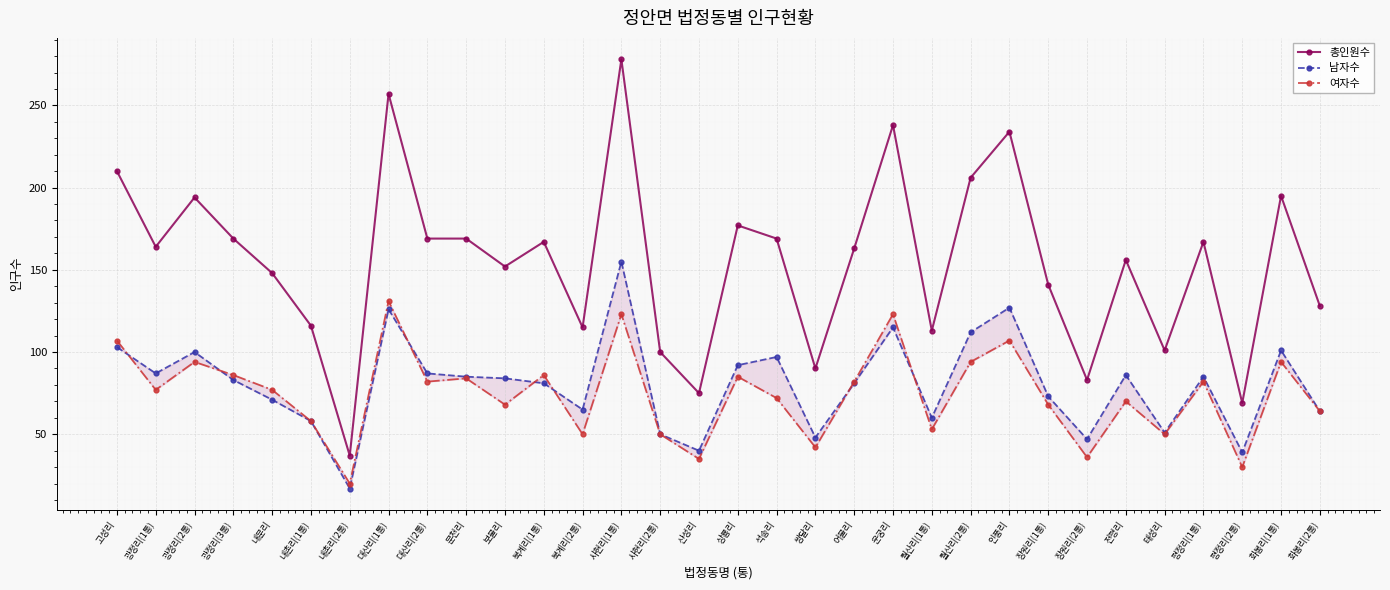

What is the difference between the maximum and minimum values in the 남자수 series?

138